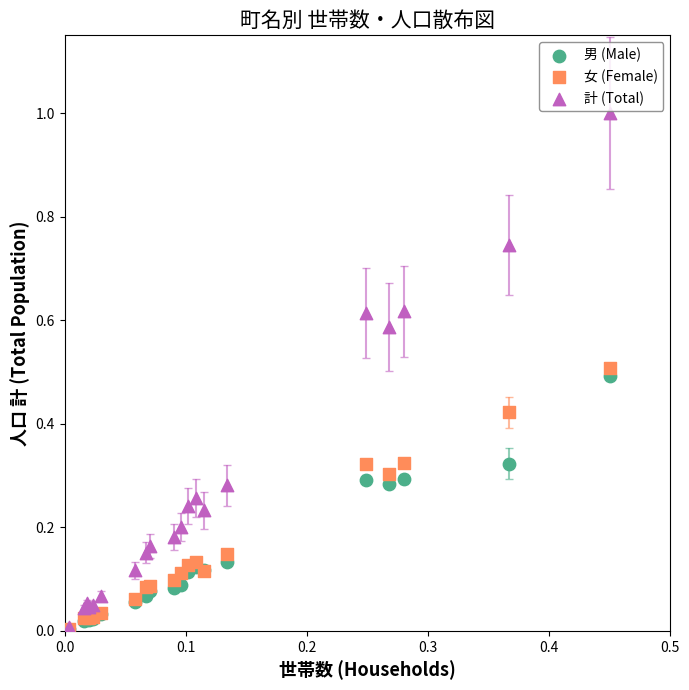

What are all the series names shown in the legend?

男 (Male), 女 (Female), 計 (Total)